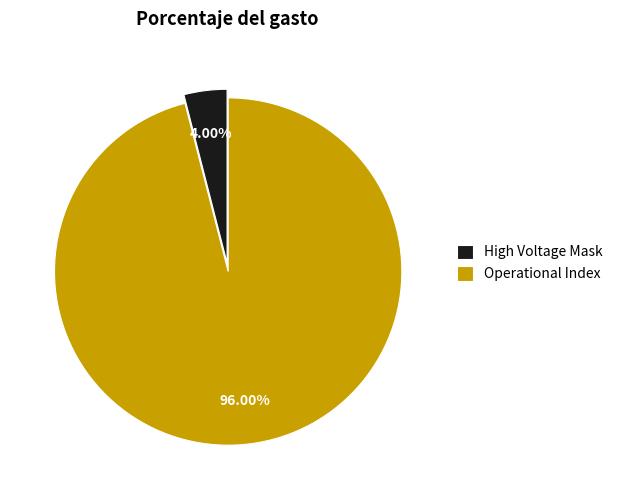

Which slice represents more than half of the pie?

Operational Index